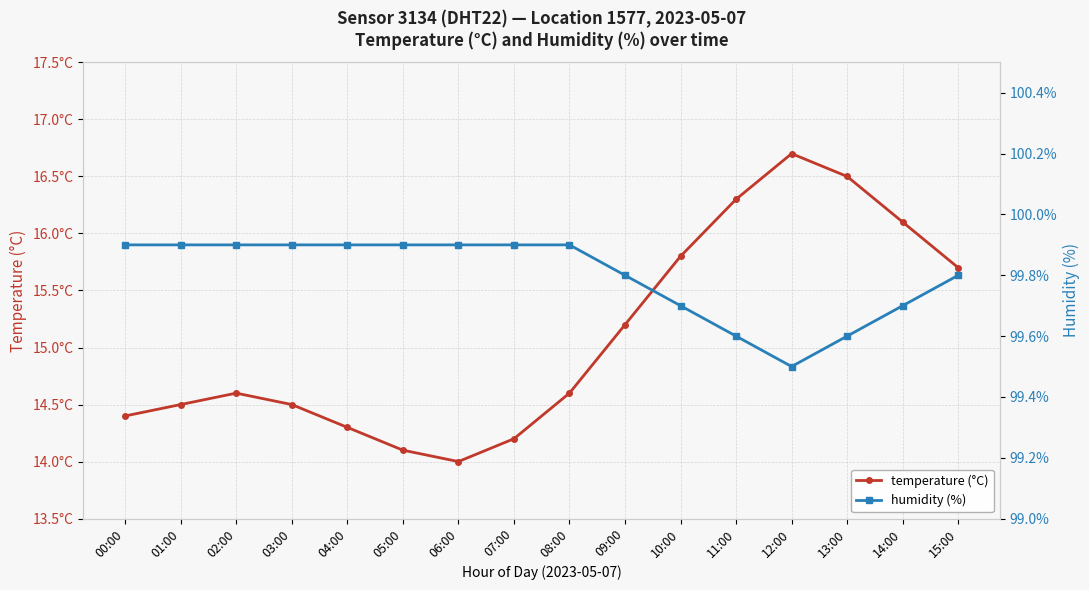

Reading left to right, transcribe all the data shown in this chart.

temperature (°C): 00:00=14.4	01:00=14.5	02:00=14.6	03:00=14.5	04:00=14.3	05:00=14.1	06:00=14.0	07:00=14.2	08:00=14.6	09:00=15.2	10:00=15.8	11:00=16.3	12:00=16.7	13:00=16.5	14:00=16.1	15:00=15.7
humidity (%): 00:00=99.9	01:00=99.9	02:00=99.9	03:00=99.9	04:00=99.9	05:00=99.9	06:00=99.9	07:00=99.9	08:00=99.9	09:00=99.8	10:00=99.7	11:00=99.6	12:00=99.5	13:00=99.6	14:00=99.7	15:00=99.8